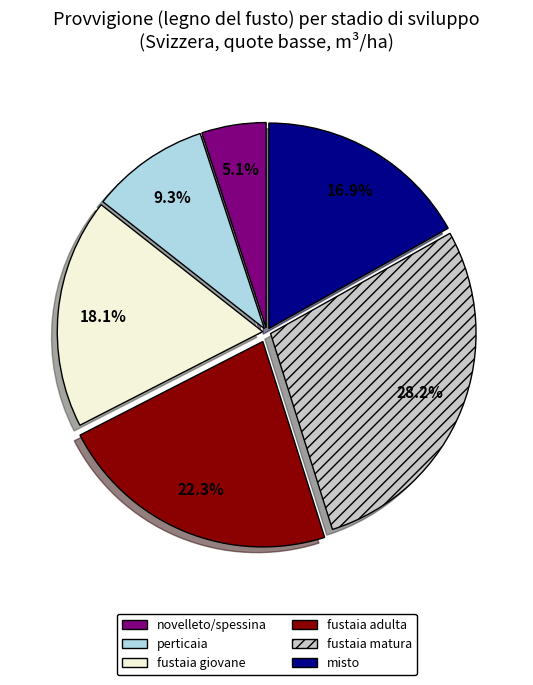

Between fustaia adulta and fustaia matura, which is larger?

fustaia matura